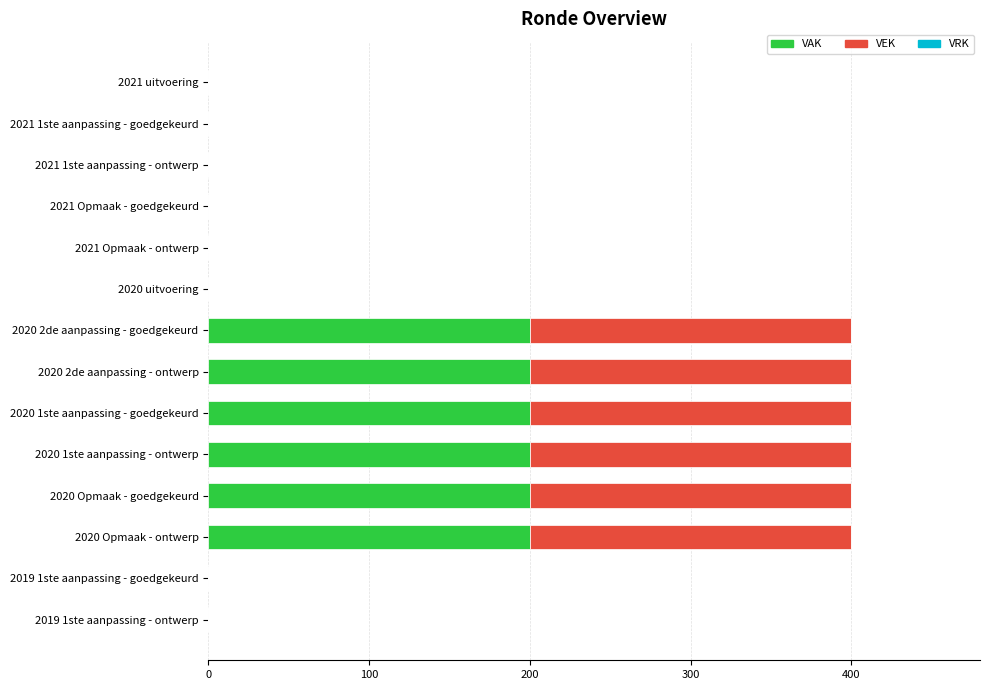

What is the highest value of the VAK series?

200